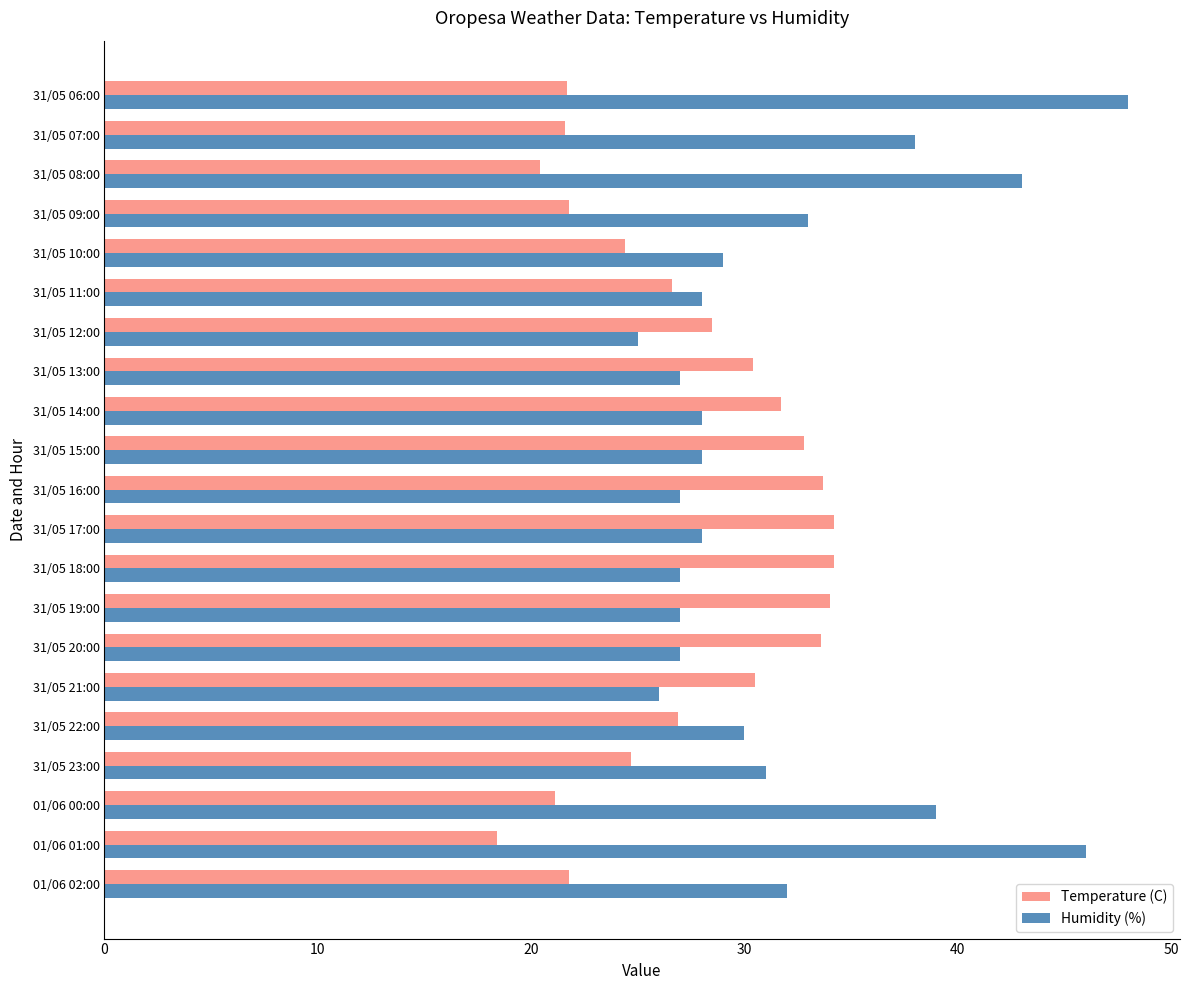

What is the highest value of the Temperature (C) series?

34.2